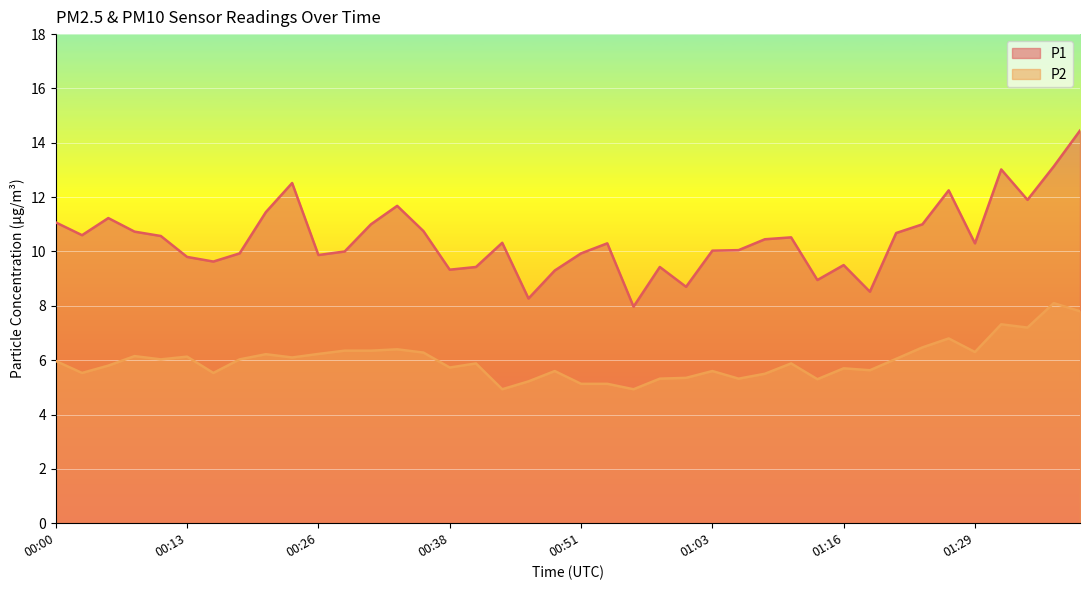

True or false: P2 and P1 intersect in this chart.

False